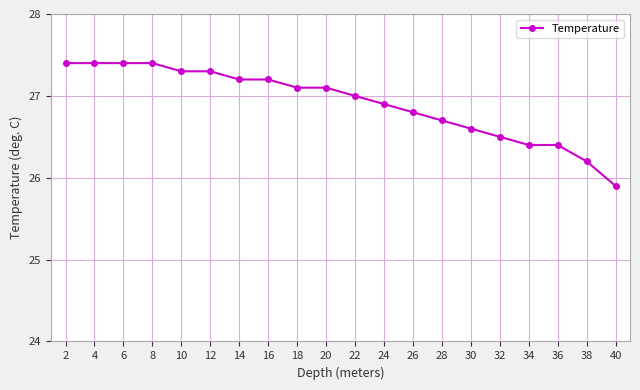

Which category has the lowest value across all series?

40